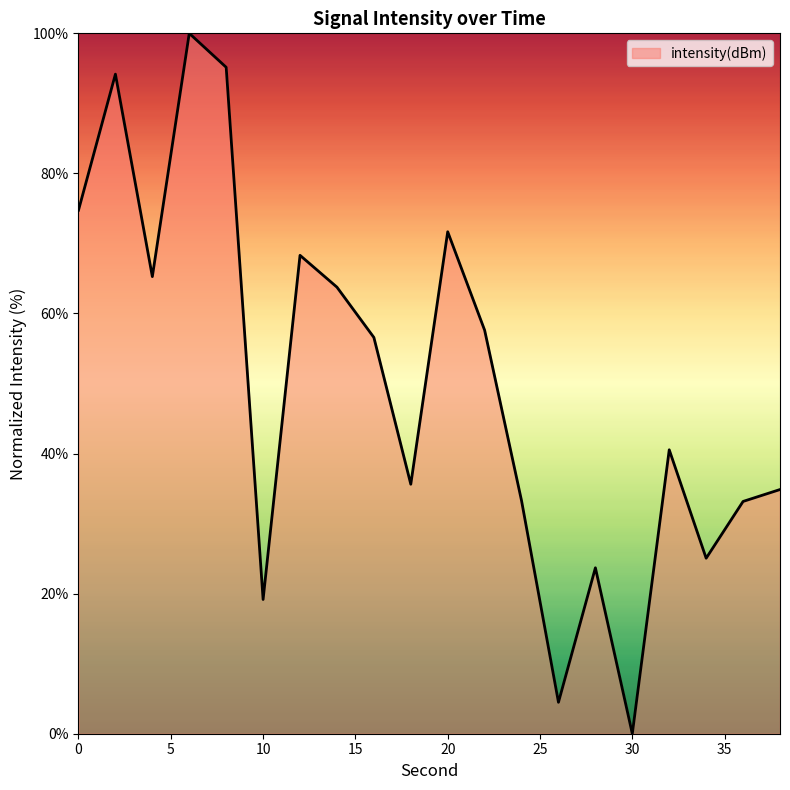

What is the sum of all values?

997.1